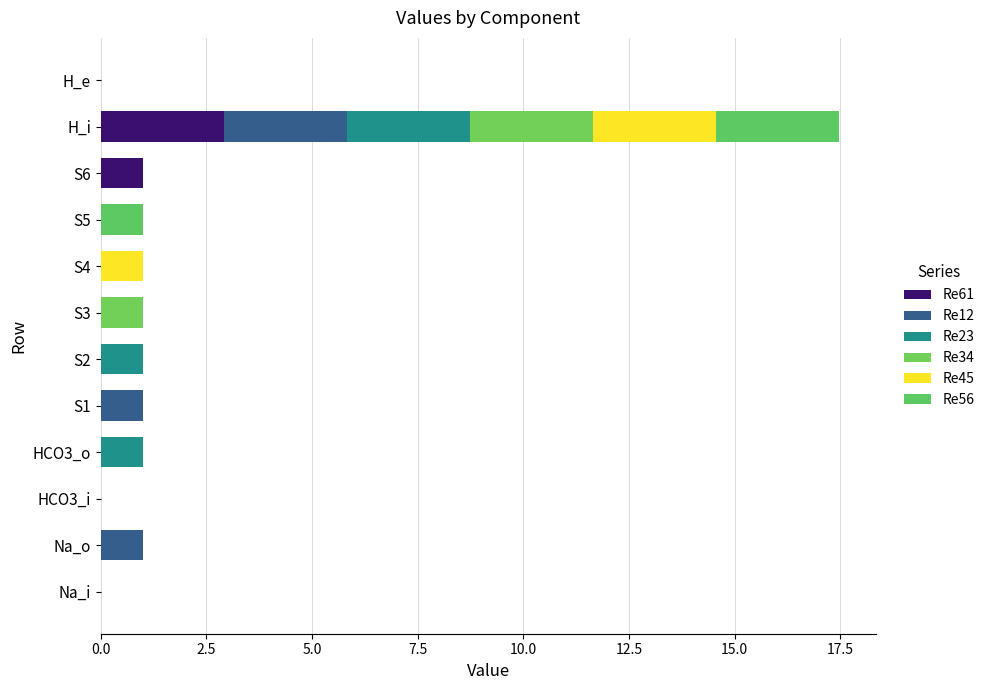

Count the number of categories in the chart.

12